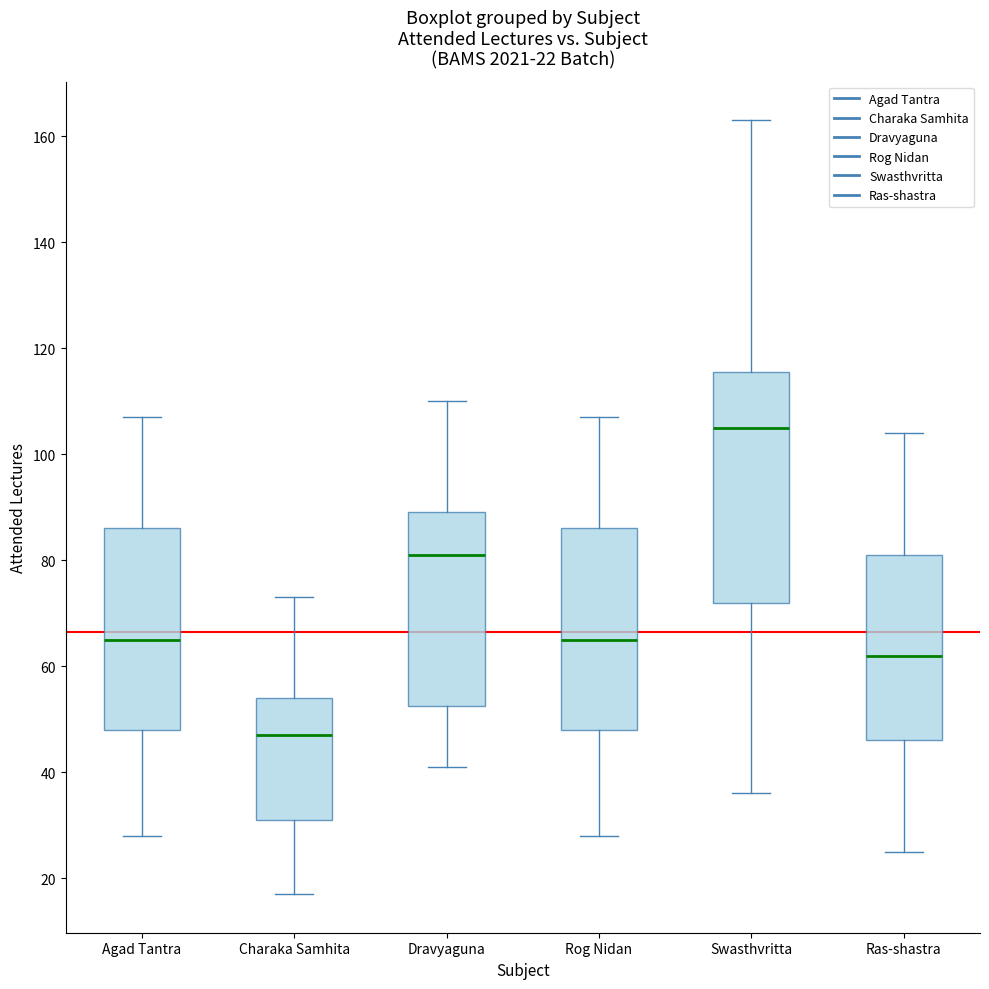

Comparing the boxes themselves (not the whiskers), which one is the tallest?

Swasthvritta